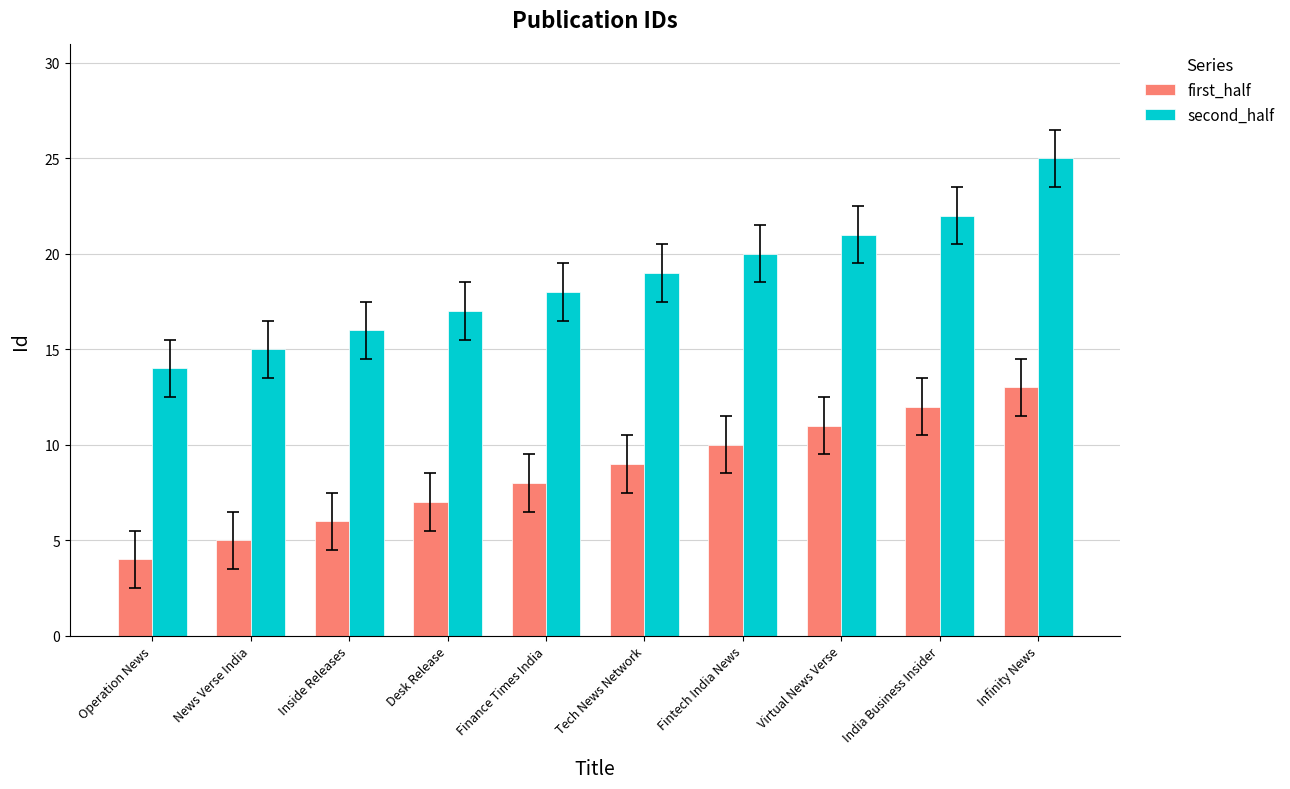

What is the value of the second_half bar at the 3rd from the left?

16